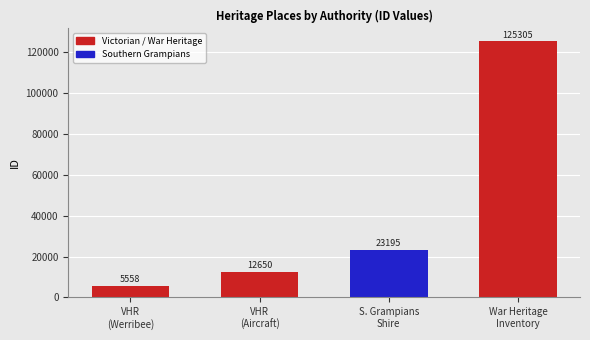

What is the greatest value displayed?

125305